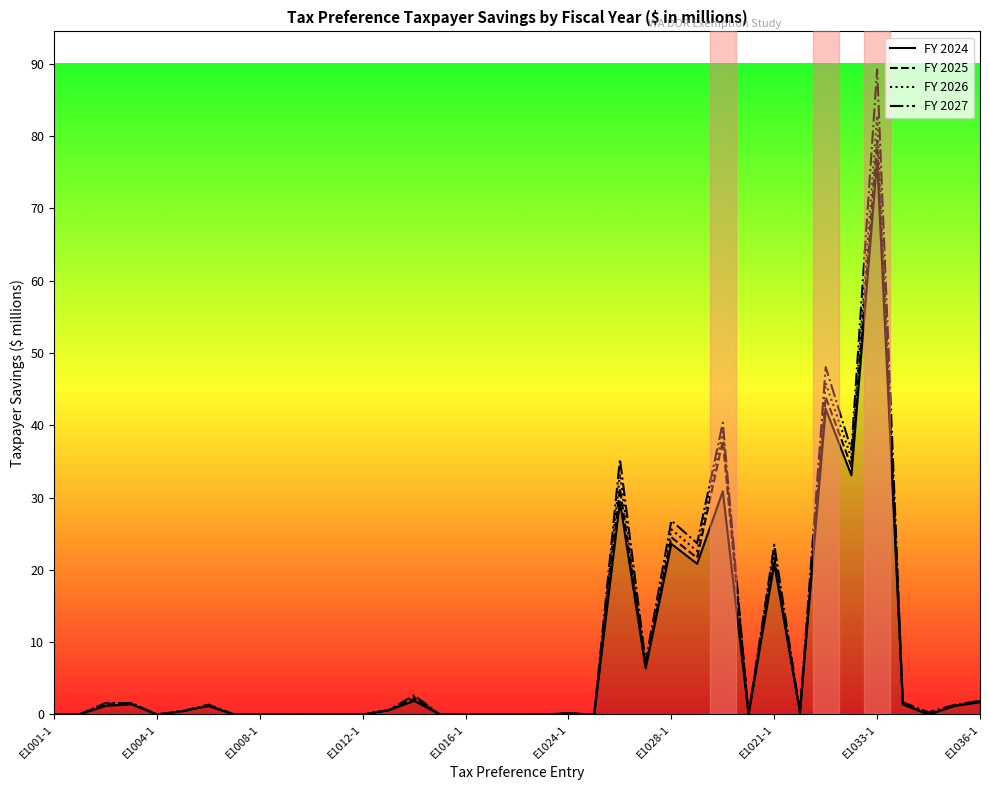

At which category is the sum across all series the highest?

E1033-1